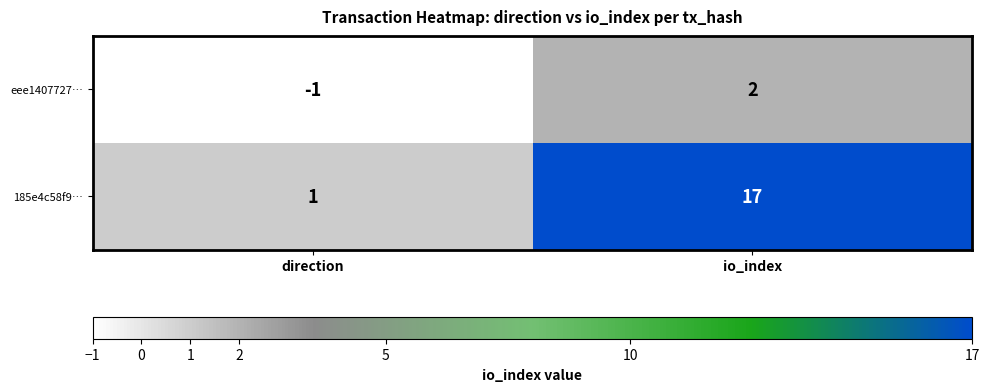

Reading right to left, what are all the values shown in this chart?

eee1407727…: io_index=2	direction=-1
185e4c58f9…: io_index=17	direction=1